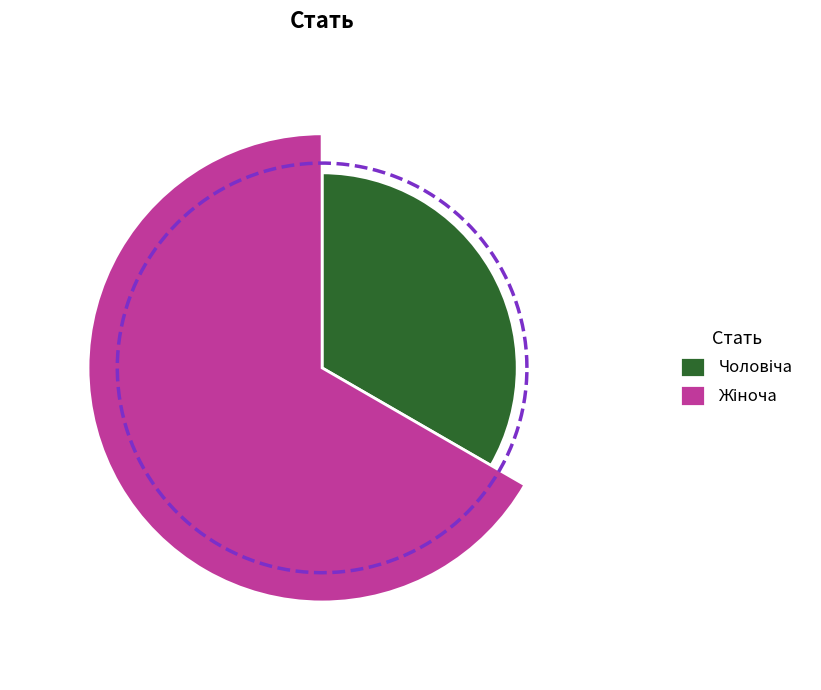

The Жіноча slice represents 67% of the pie. True or false?

True